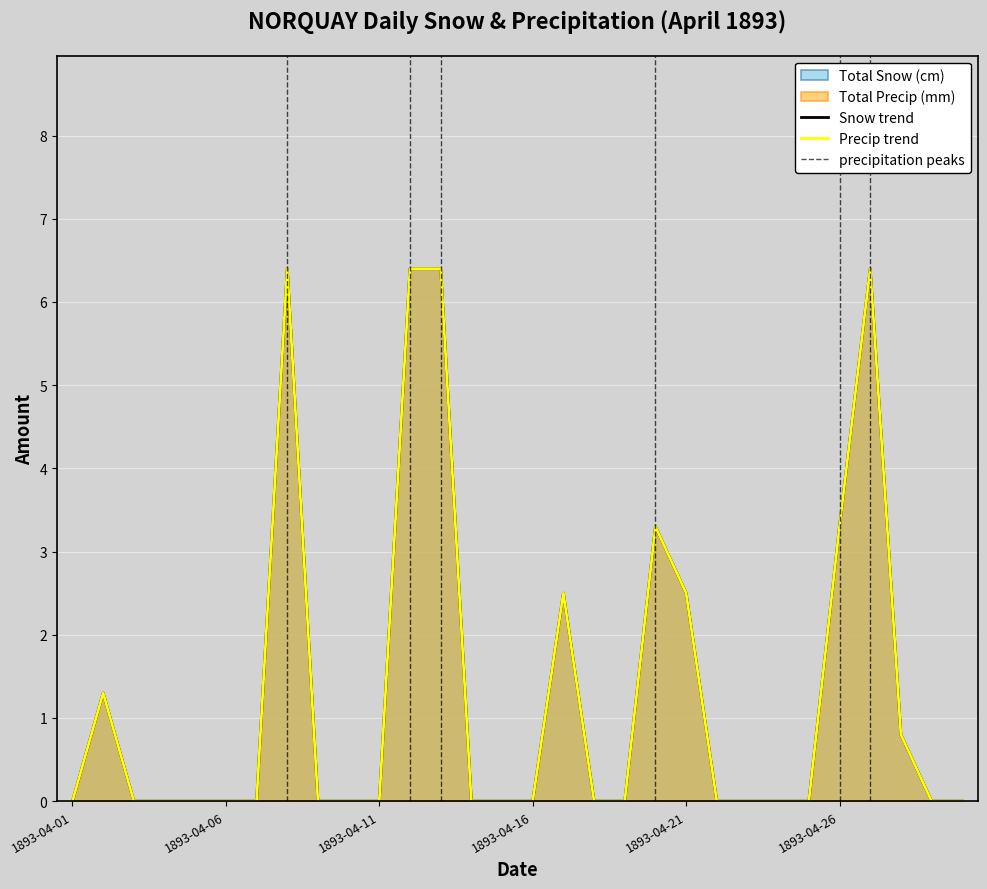

True or false: Total Precip (mm) has a value of 6.4 at 1893-04-08.

True